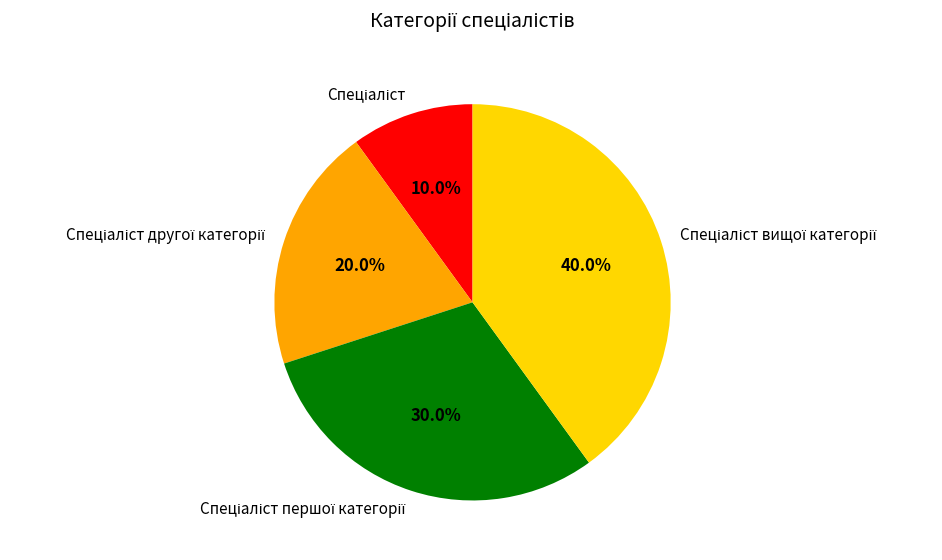

Is there any slice that represents more than half of the pie?

No